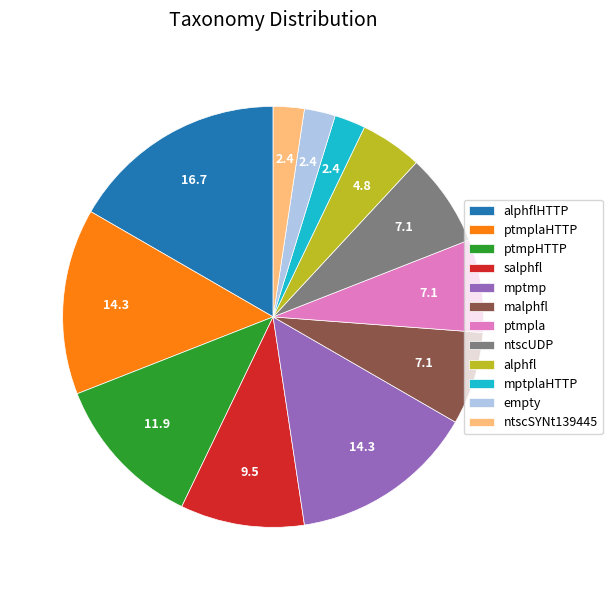

Do malphfl and alphfl together represent more than half of the pie?

No